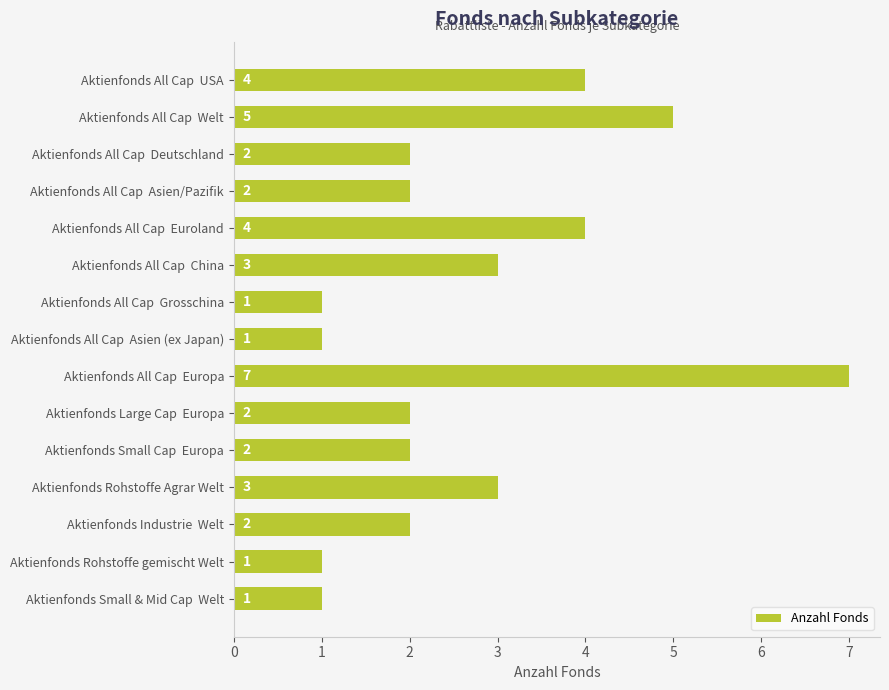

Between Aktienfonds All Cap  Grosschina and Aktienfonds Rohstoffe Agrar Welt, which is larger?

Aktienfonds Rohstoffe Agrar Welt